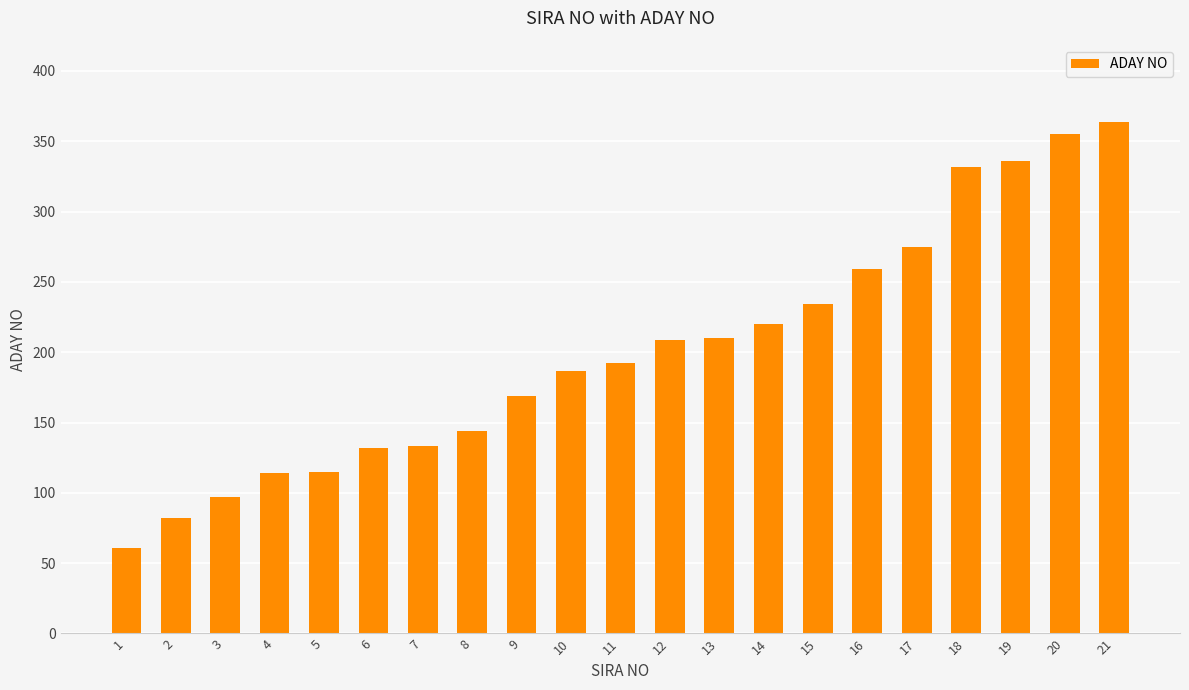

Read the value at 6.

132